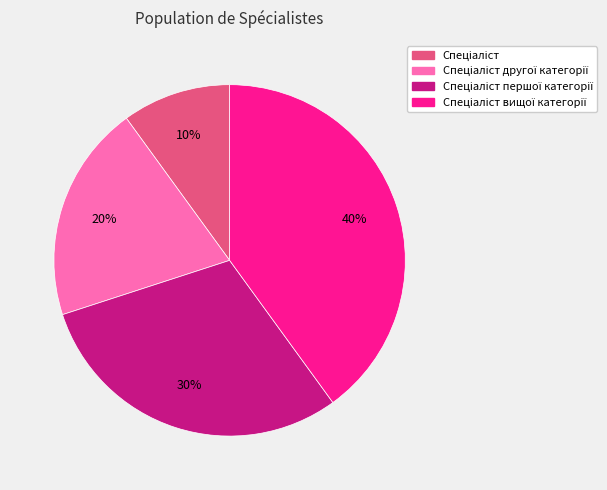

To the nearest percent, what is the difference between the largest and smallest slice percentages?

30%